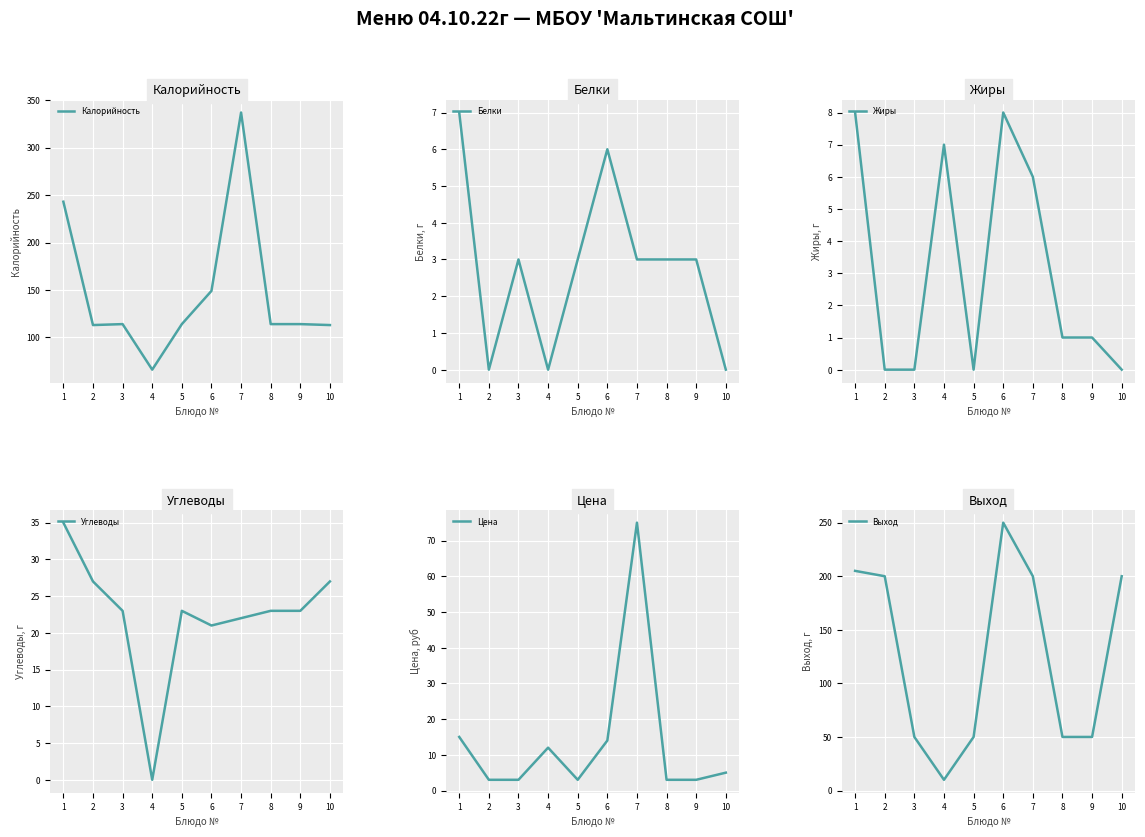

Rank the categories by Калорийность value from lowest to highest.

4, 2, 10, 3, 5, 8, 9, 6, 1, 7